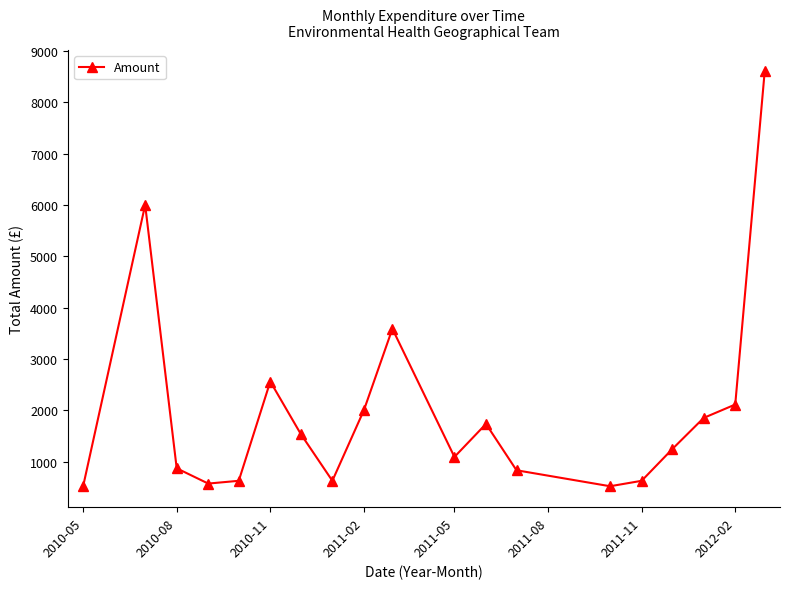

What is the average value?

1973.3